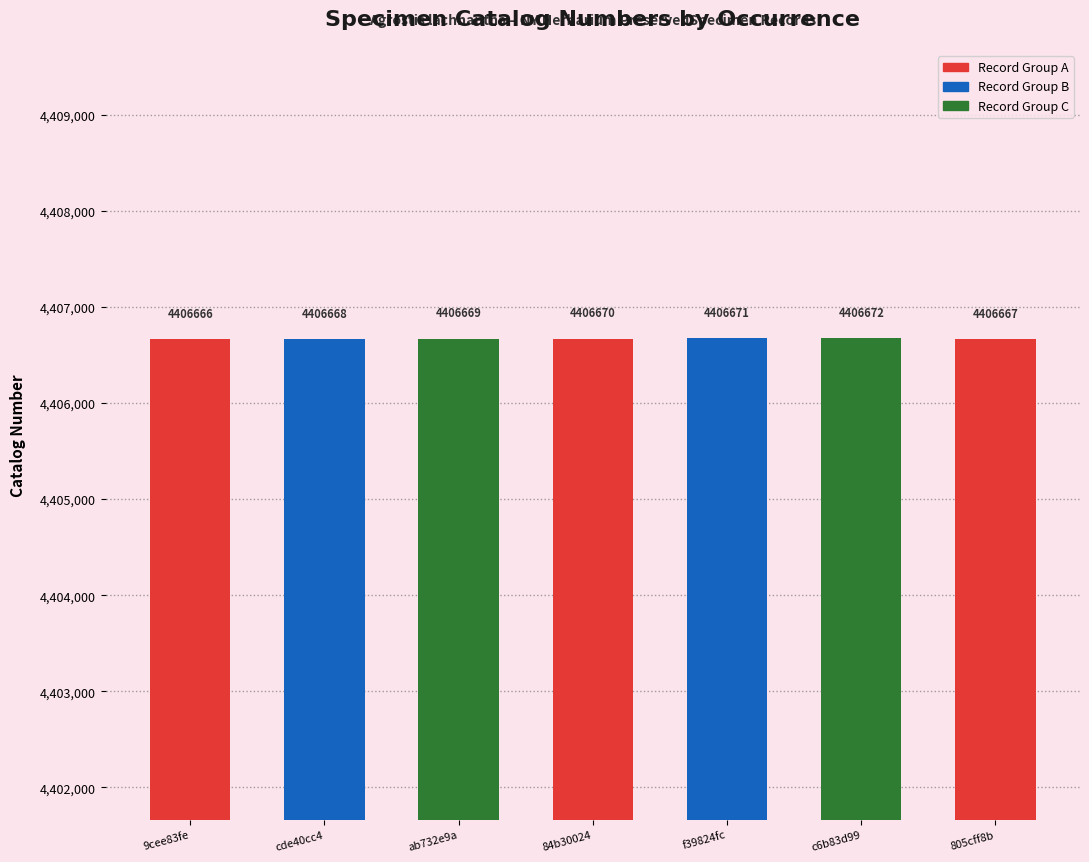

True or false: the data shows 1516339 at 9cee83fe.

False